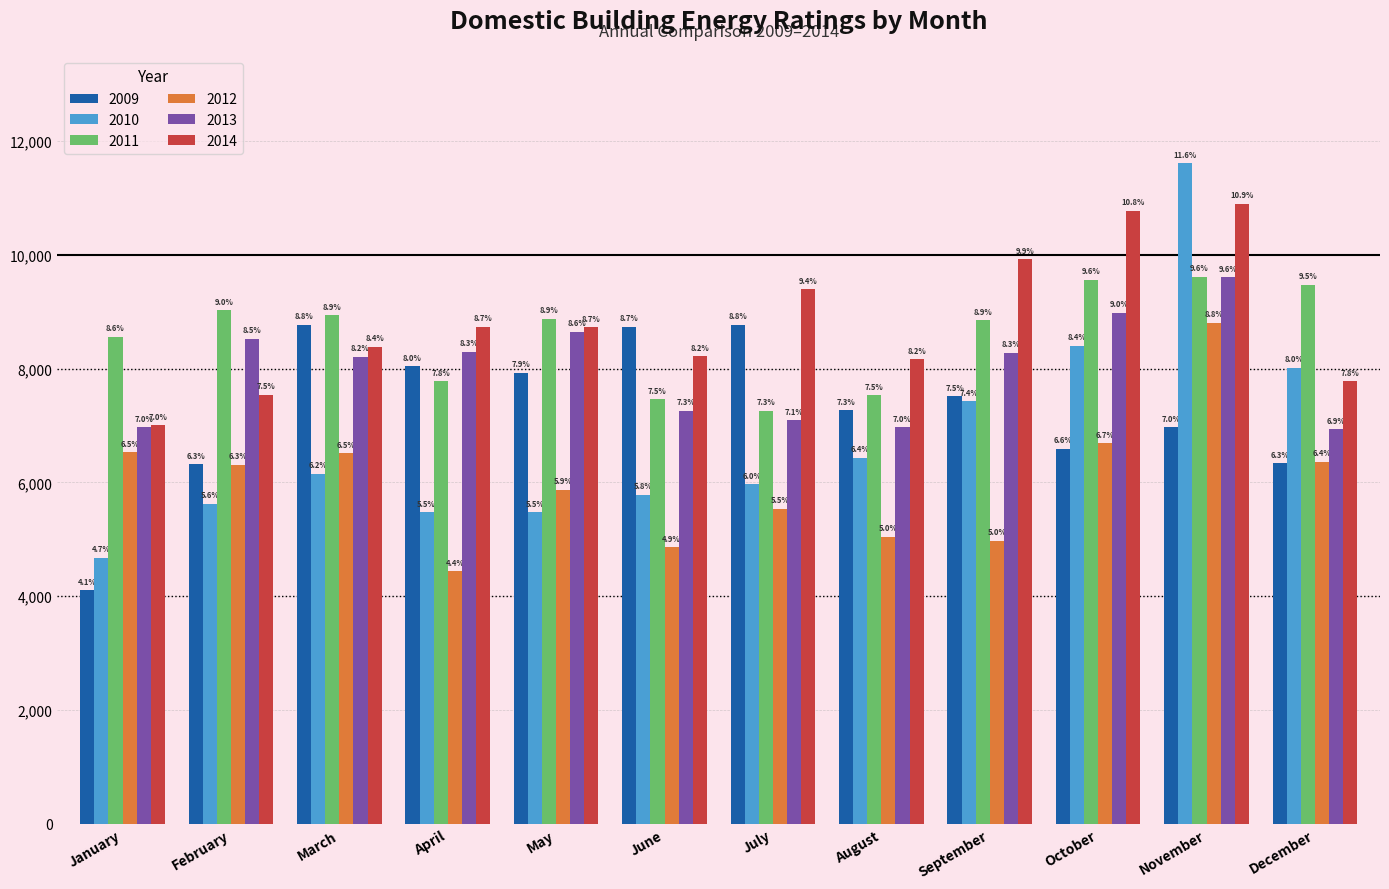

What value does the 2009 series have at October, to the nearest 10?

6590